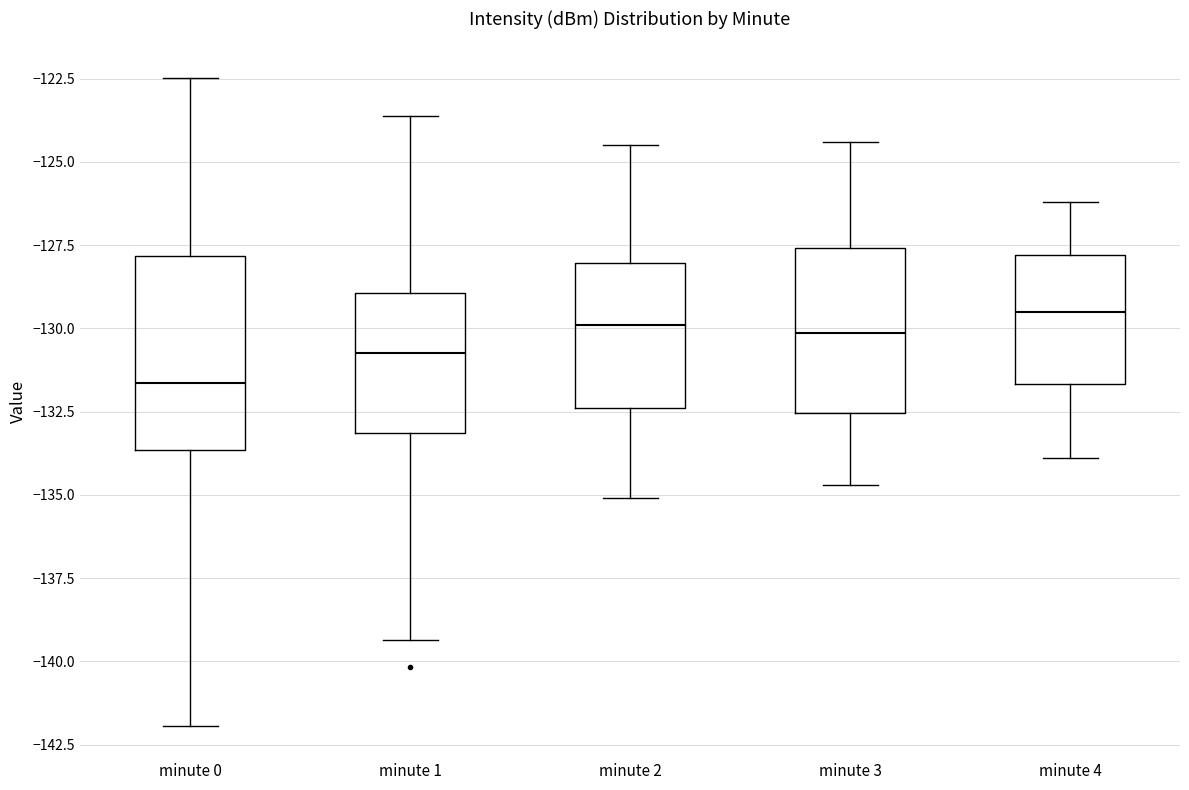

Reading left to right, transcribe this box plot: for each box, give where its median line is, the range the box spans, and where its two whiskers end, as read against the y-axis. The values are not printed on the chart, so give them approximately, as read against the axis.

minute 0: median -131.5, box -133.5 to -128.0, whiskers -142.0 to -122.5
minute 1: median -130.5, box -133.0 to -129.0, whiskers -139.5 to -123.5
minute 2: median -130.0, box -132.5 to -128.0, whiskers -135.0 to -124.5
minute 3: median -130.0, box -132.5 to -127.5, whiskers -134.5 to -124.5
minute 4: median -129.5, box -131.5 to -128.0, whiskers -134.0 to -126.0